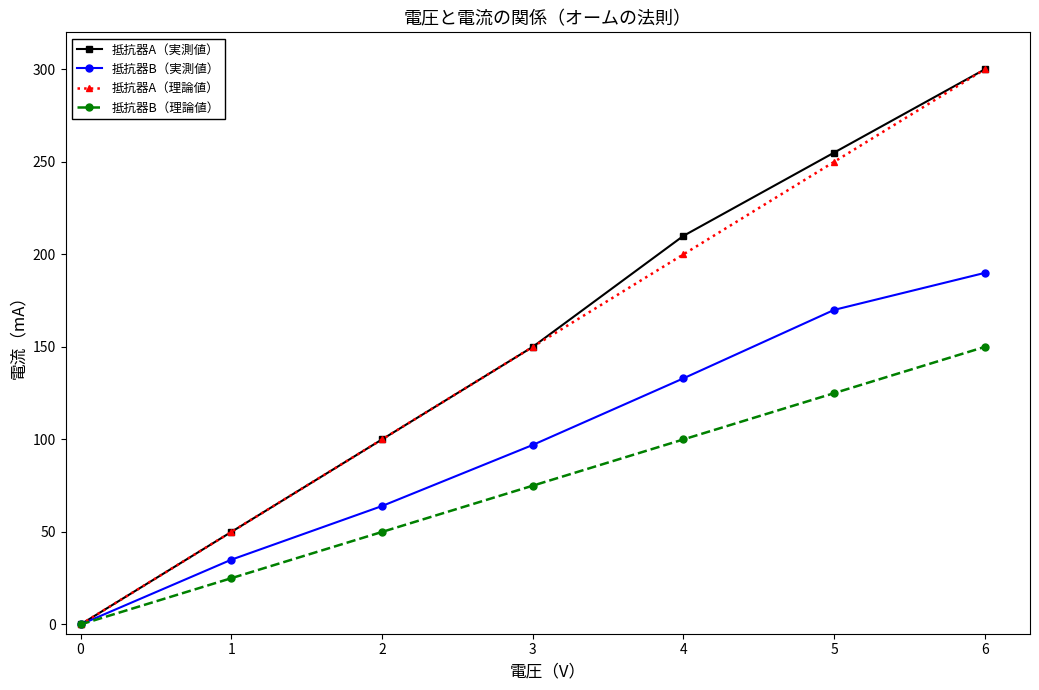

What is the value of the 抵抗器B（理論値） point at the 6th from the left?

125